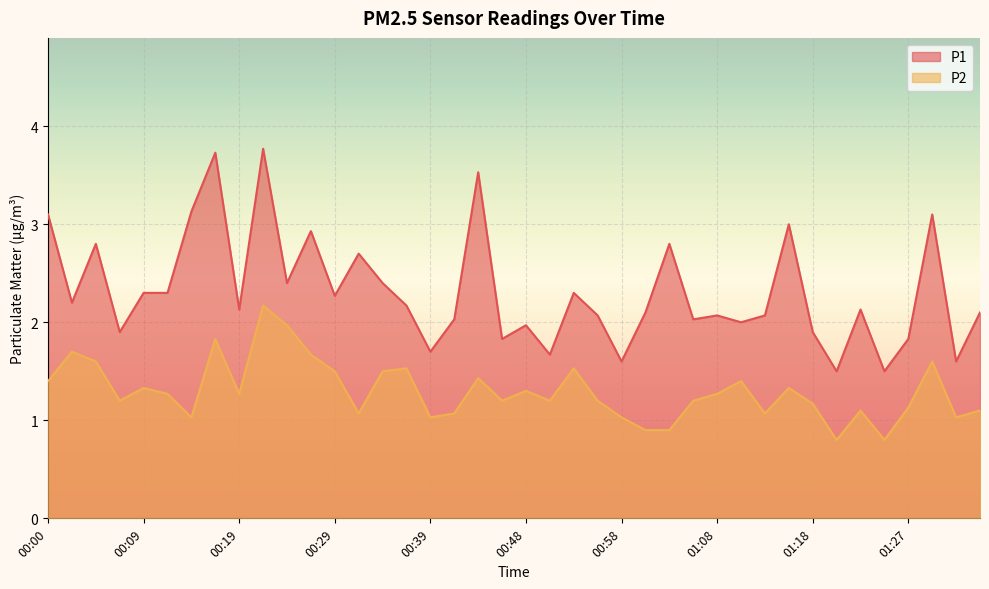

Rank the series by their maximum value, from highest to lowest.

P1, P2